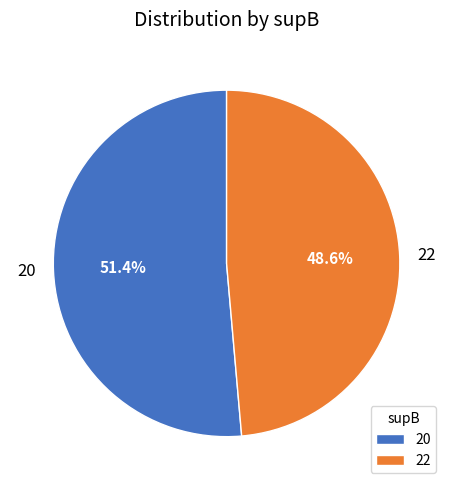

Is it true that 22 is 49% of the pie?

True